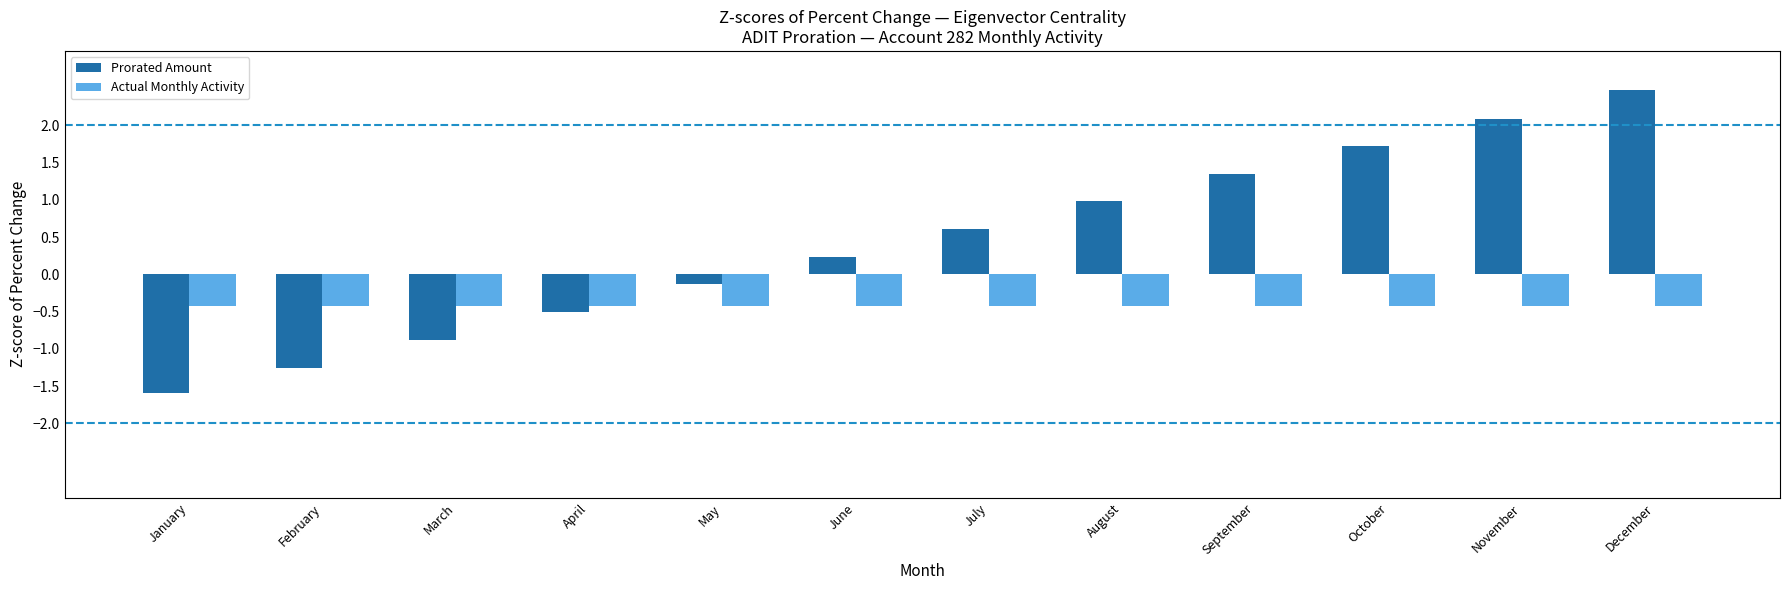

Reading right to left, what are all the values shown in this chart?

Prorated Amount: 2.5	2.1	1.7	1.4	1.0	0.6	0.2	-0.1	-0.5	-0.9	-1.3	-1.6
Actual Monthly Activity: -0.4	-0.4	-0.4	-0.4	-0.4	-0.4	-0.4	-0.4	-0.4	-0.4	-0.4	-0.4